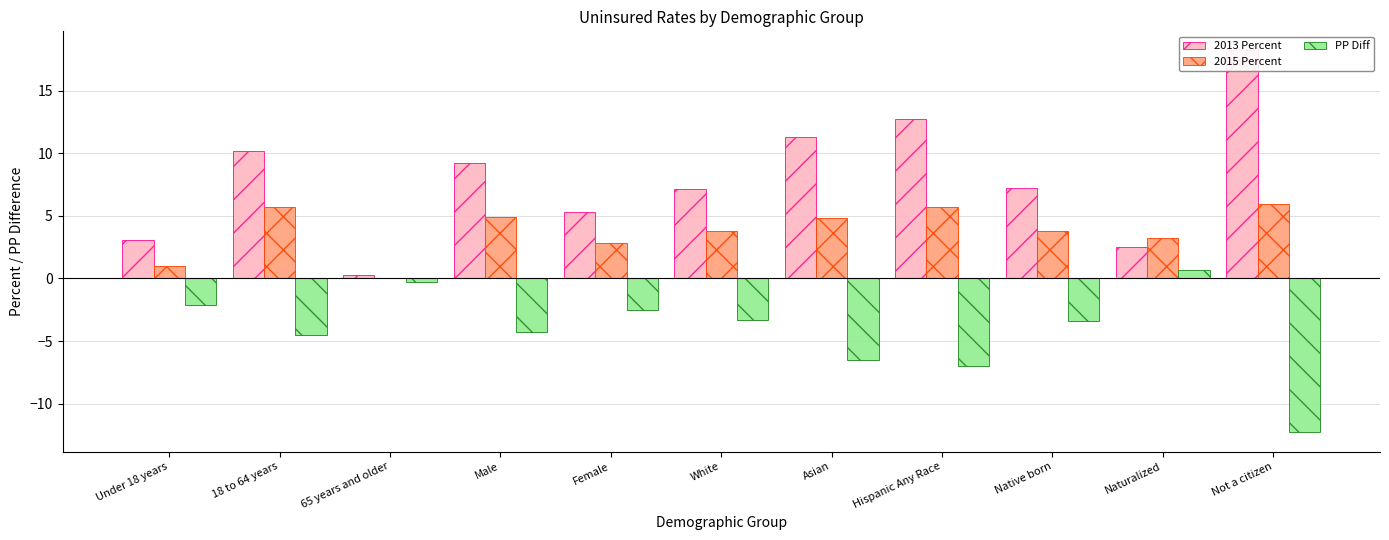

How many bars are there in total?

33